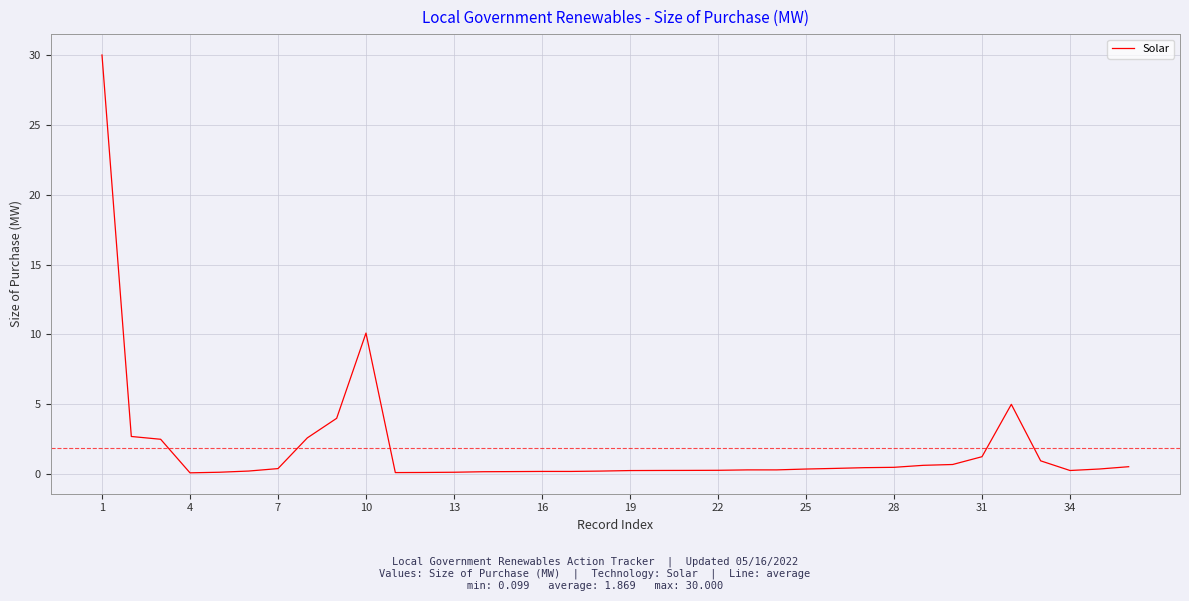

What is the maximum value shown in the chart?

30.0